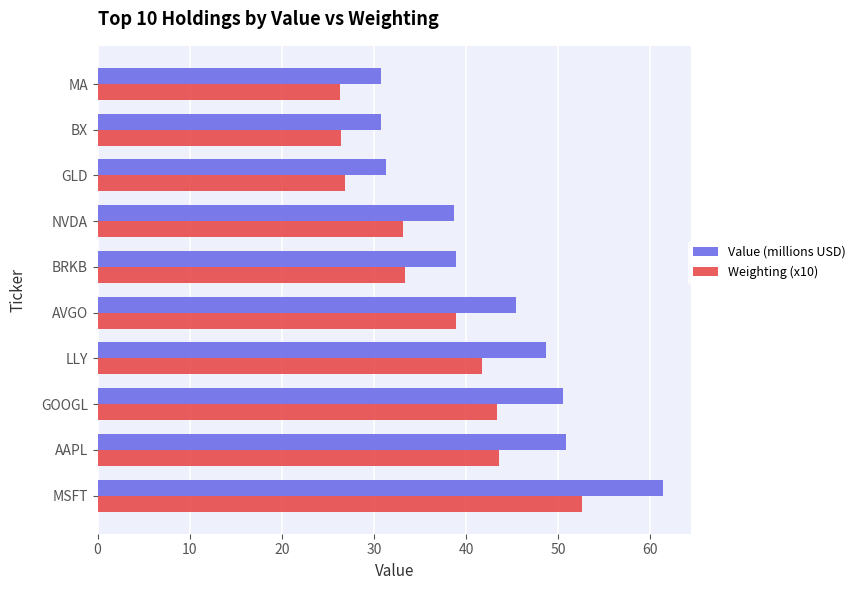

Which series has the largest total across all categories?

Value (millions USD)